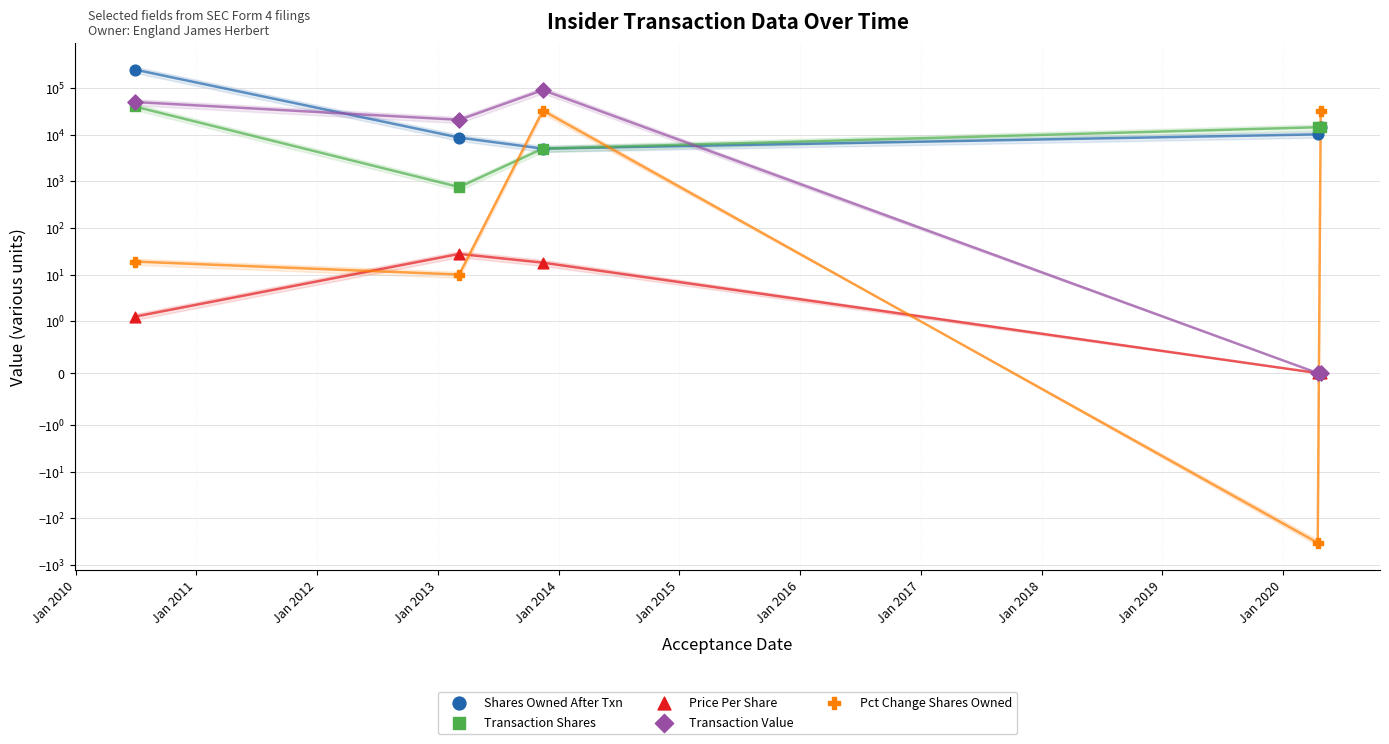

Which series has the widest spread of Y values?

Shares Owned After Txn